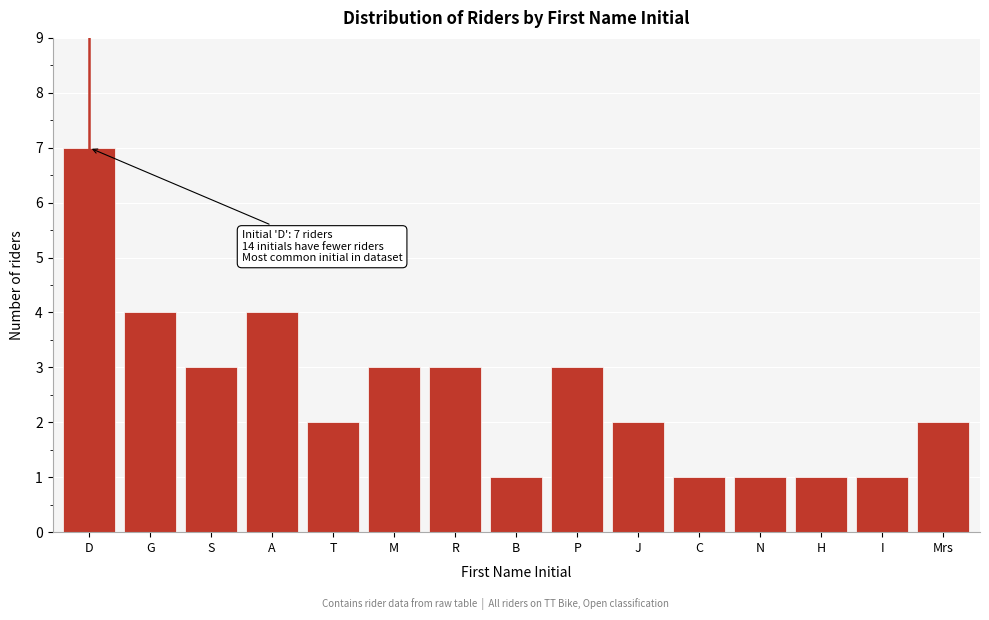

Reading left to right, list all the values displayed in this chart.

7	4	3	4	2	3	3	1	3	2	1	1	1	1	2